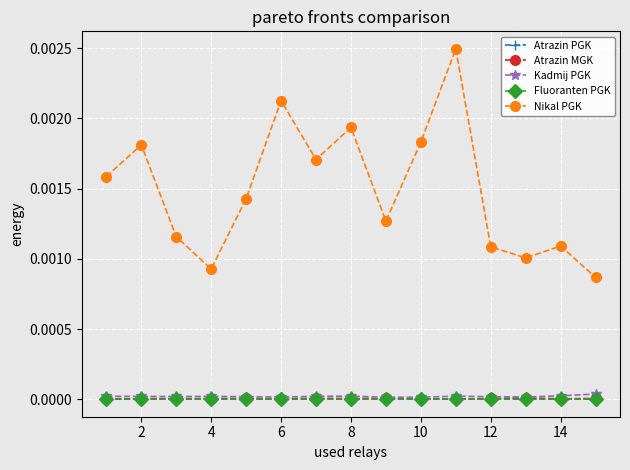

Which series has the largest range (max minus min)?

Nikal PGK